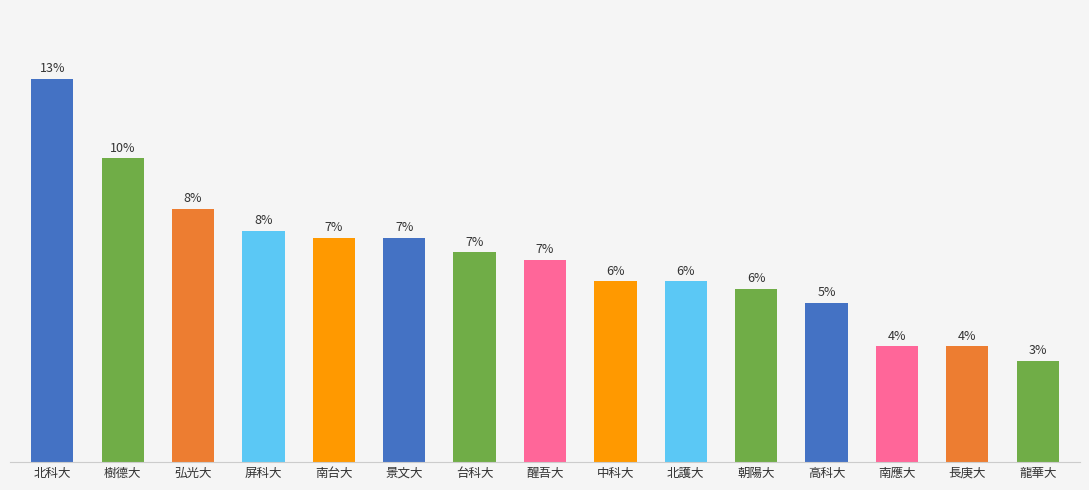

Does the chart contain any negative values?

No